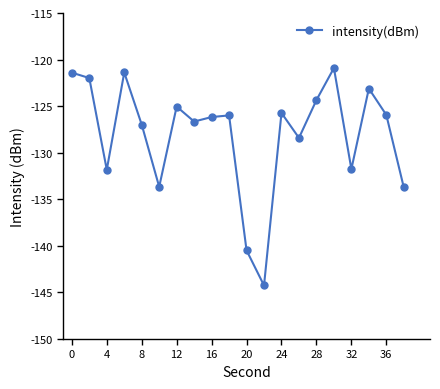

How many points are lower than both their immediate neighbors (excluding endpoints)?

6